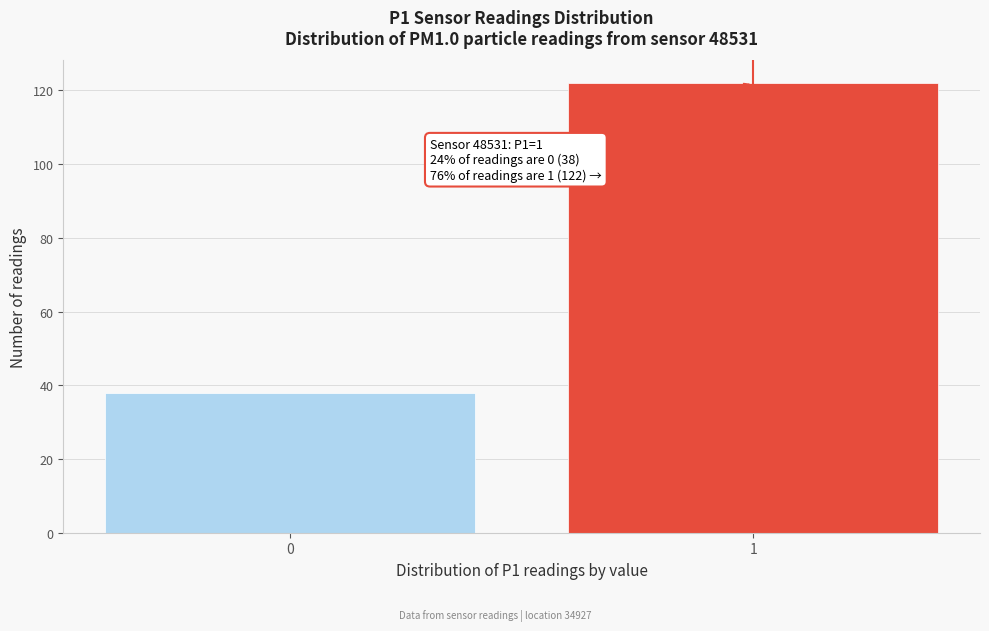

Reading right to left, list all the values displayed in this chart.

122	38